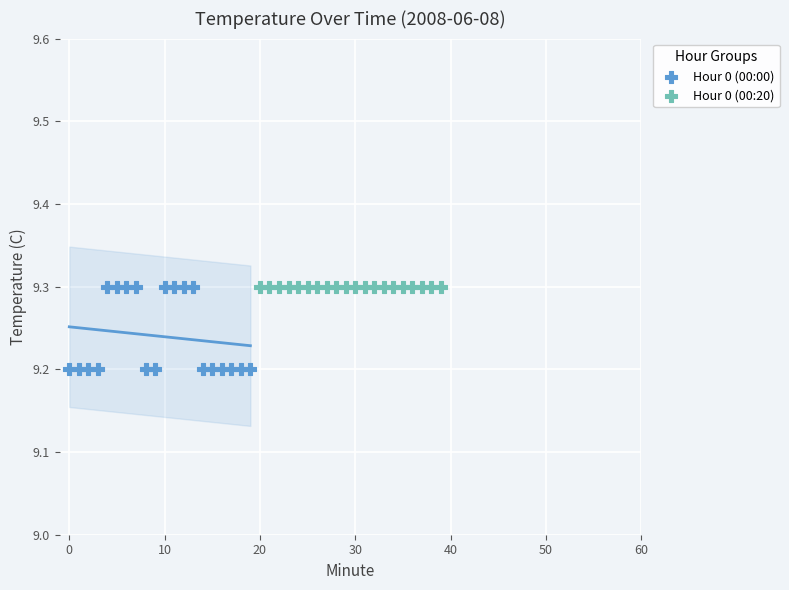

Which series contains the lowest Y value?

Hour 0 (00:00)